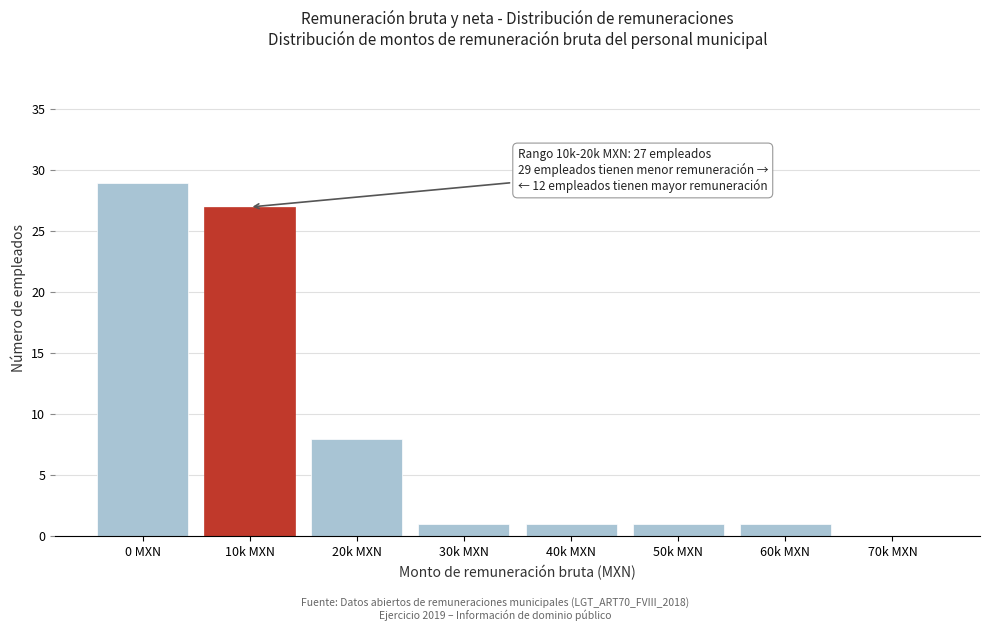

Reading left to right, transcribe all the data shown in this chart.

0 MXN=29	10k MXN=27	20k MXN=8	30k MXN=1	40k MXN=1	50k MXN=1	60k MXN=1	70k MXN=0